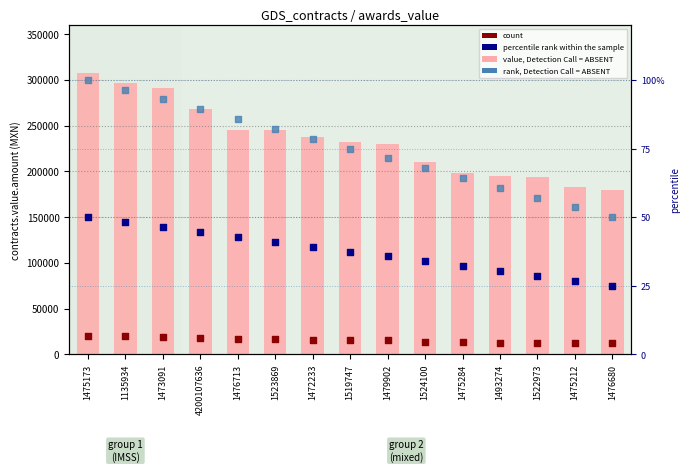

Which series has the largest total across all categories?

value, Detection Call = ABSENT